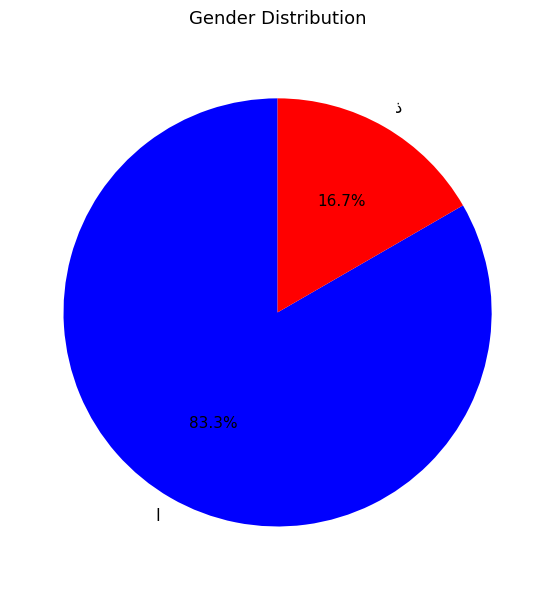

Is there a majority slice in this chart?

Yes